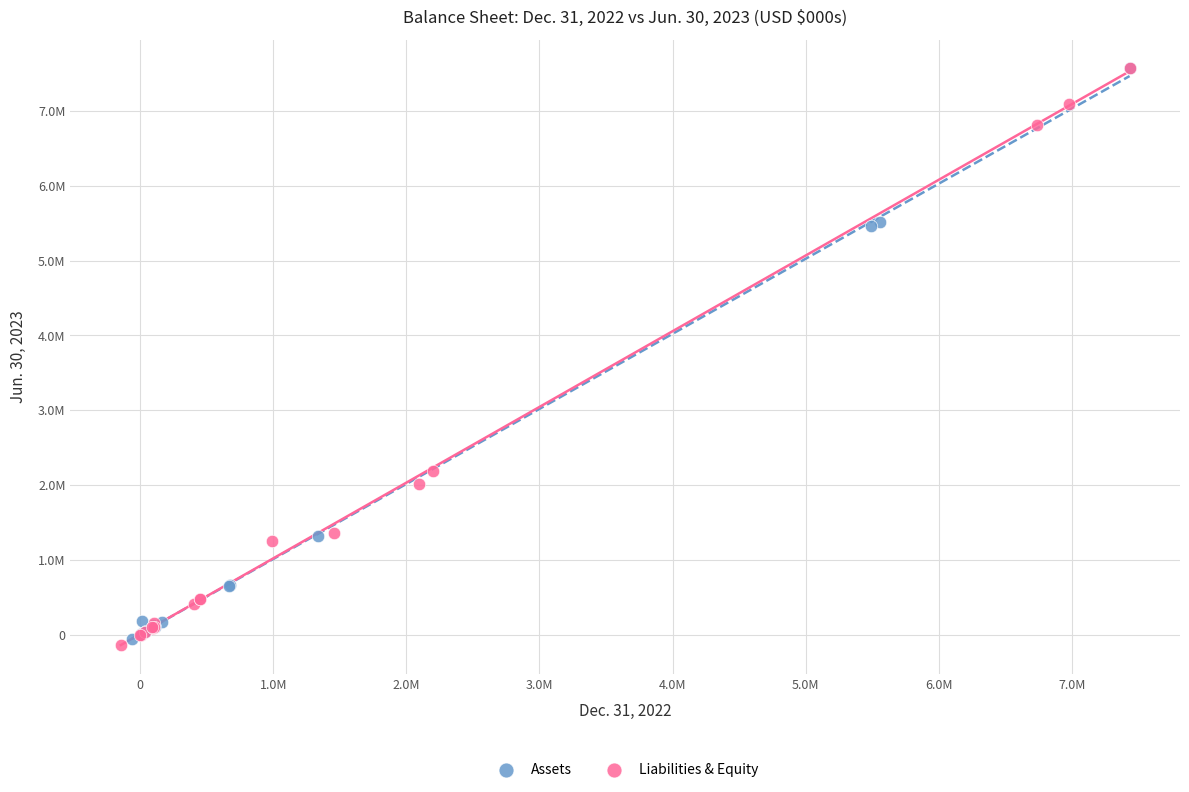

What are all the series names shown in the legend?

Assets, Liabilities & Equity